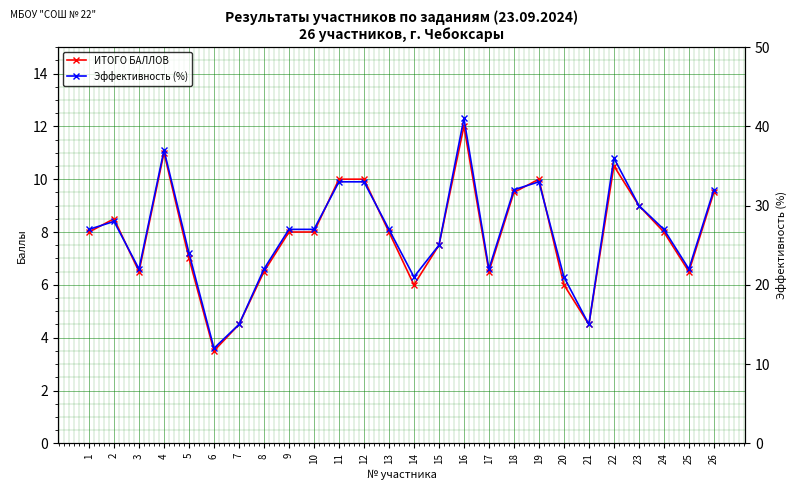

What value does the Эффективность (%) series have at 20?

21.0